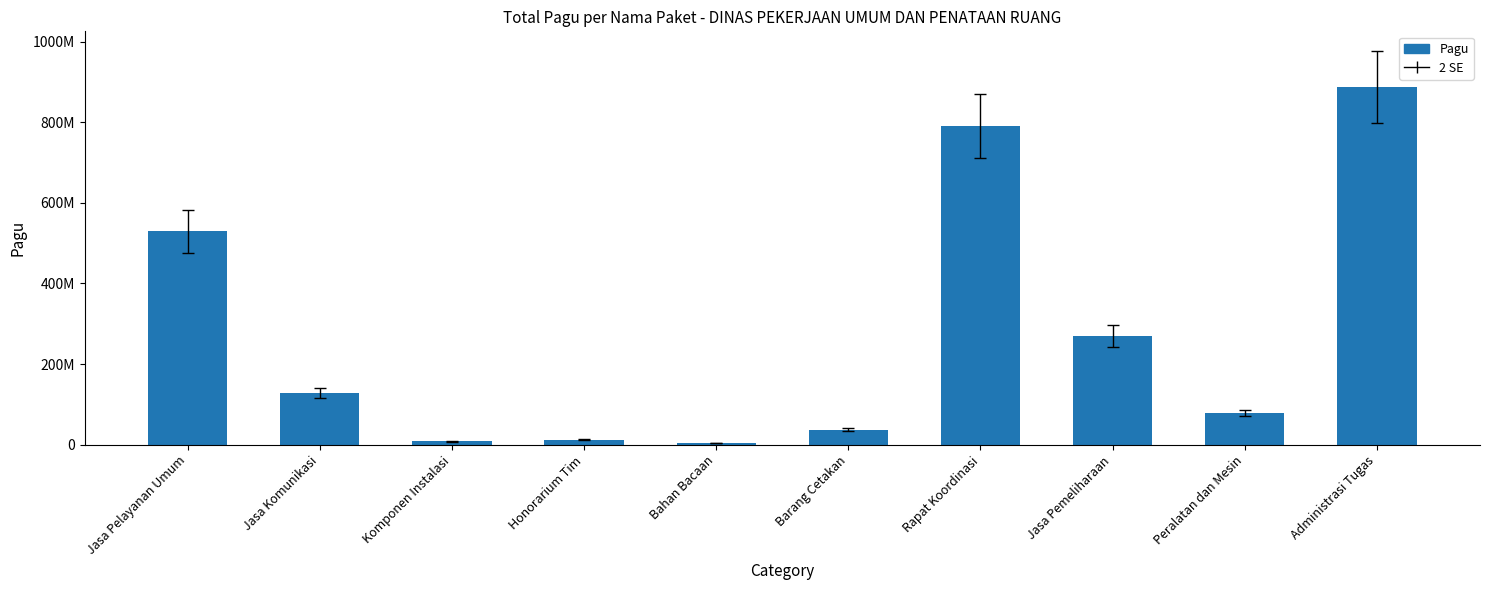

List the labels in order of value, largest first.

Administrasi Tugas, Rapat Koordinasi, Jasa Pelayanan Umum, Jasa Pemeliharaan, Jasa Komunikasi, Peralatan dan Mesin, Barang Cetakan, Honorarium Tim, Komponen Instalasi, Bahan Bacaan